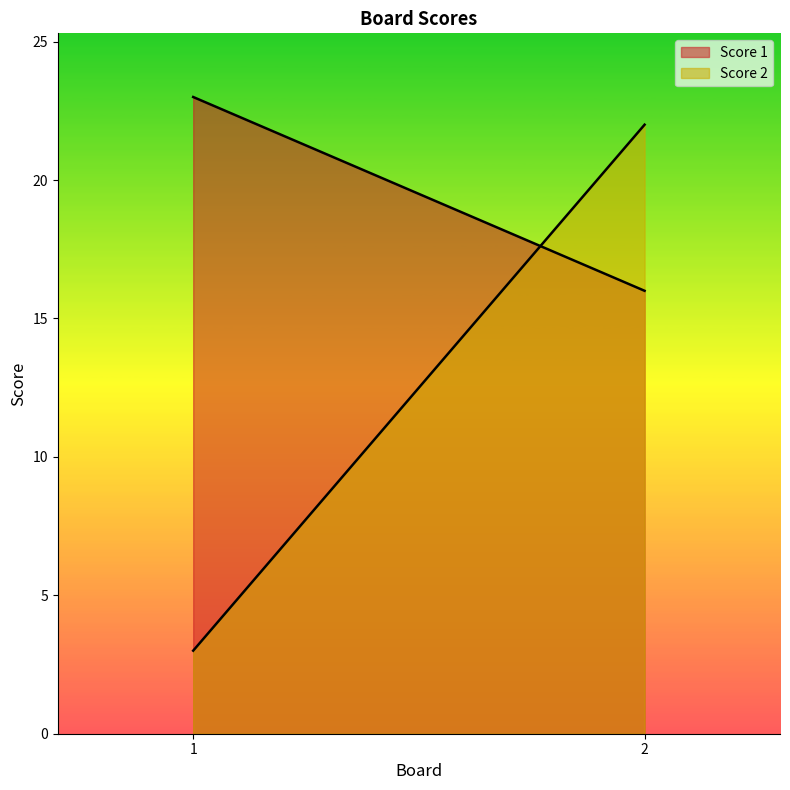

What value does the Score 2 series have at 2, to the nearest 5?

20